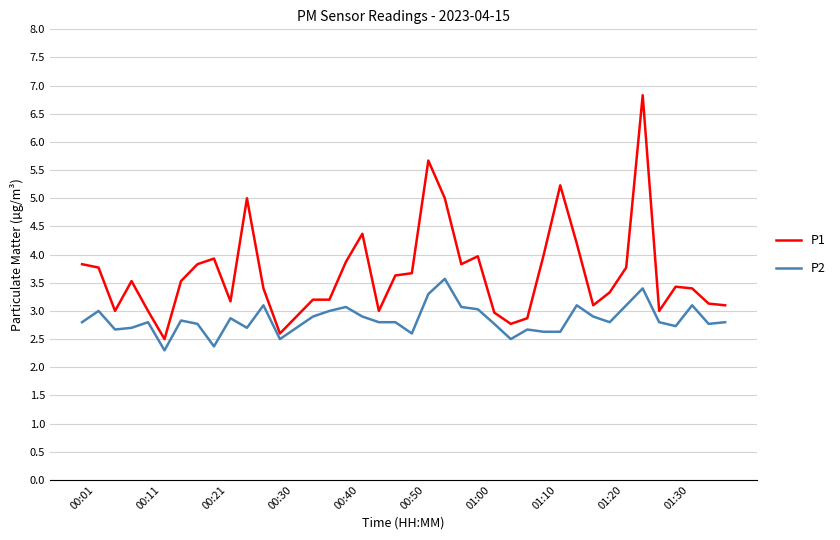

Which series has the largest total across all categories?

P1